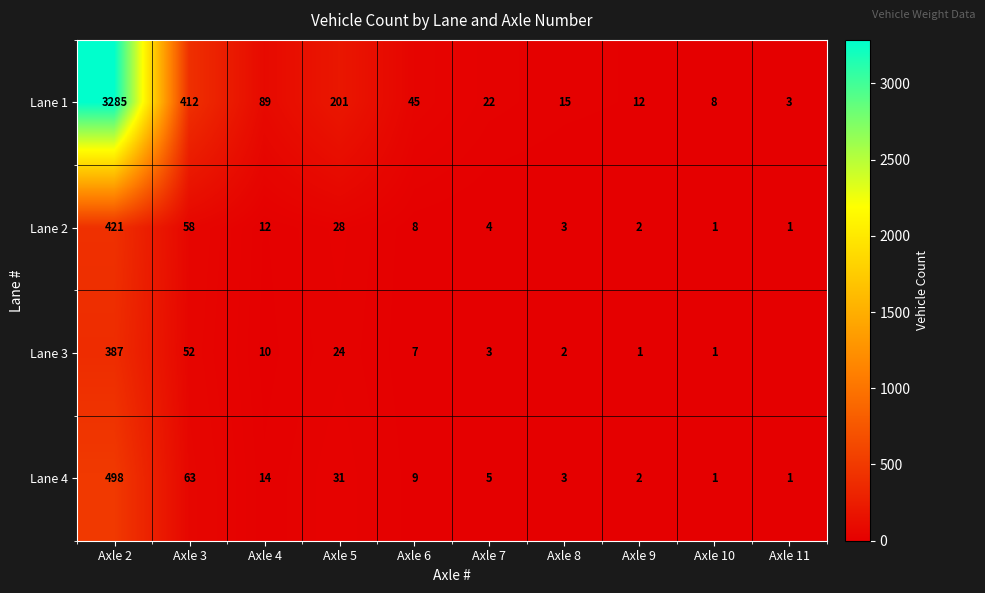

Which category has the lowest value in the Lane 1 series?

Axle 11